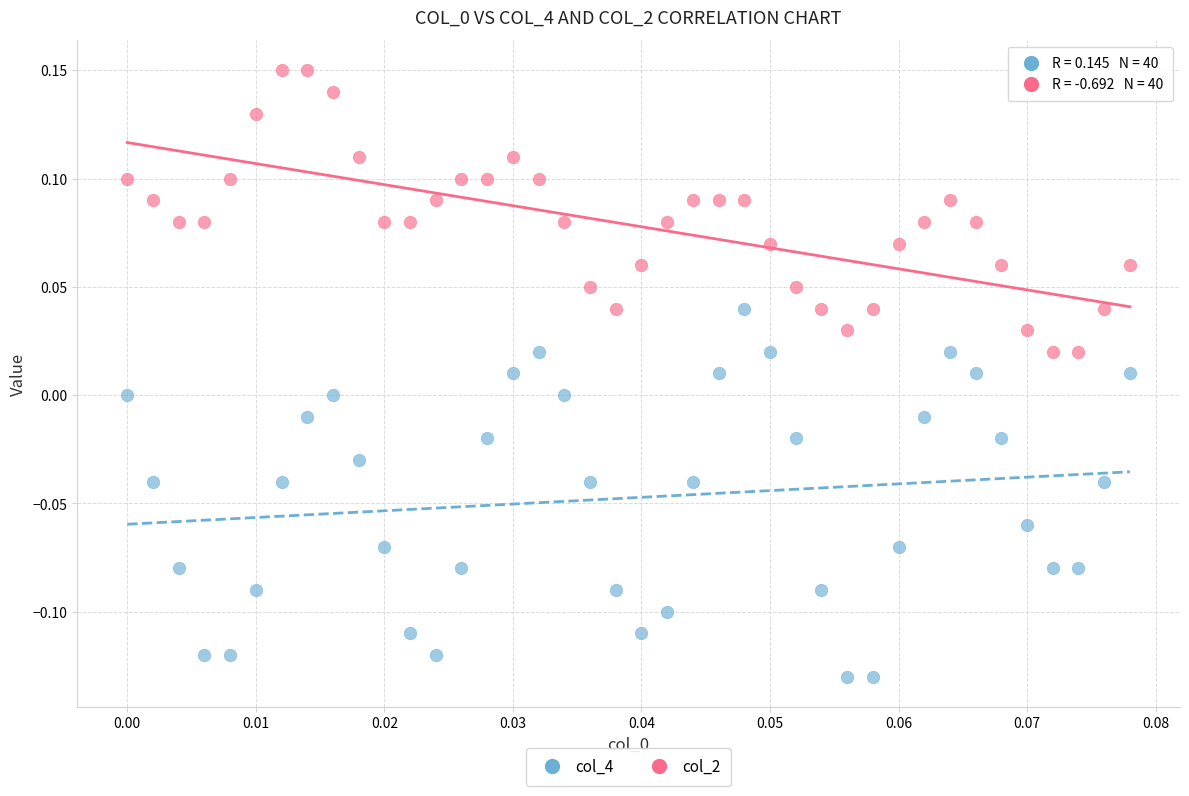

What are all the series names shown in the legend?

col_4, col_2